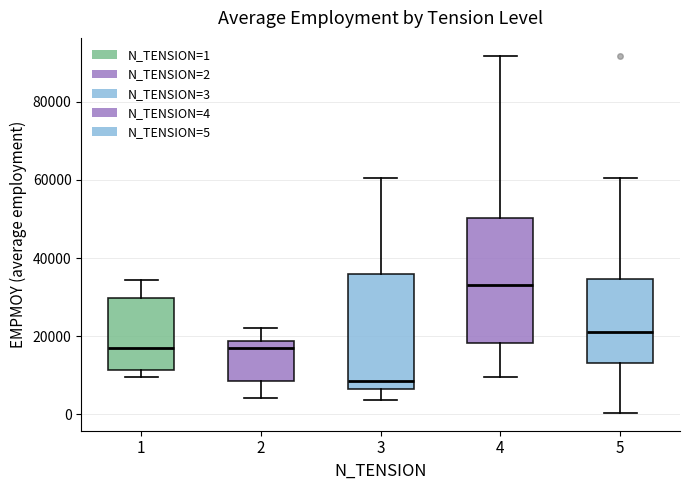

Which box has the highest median line?

4